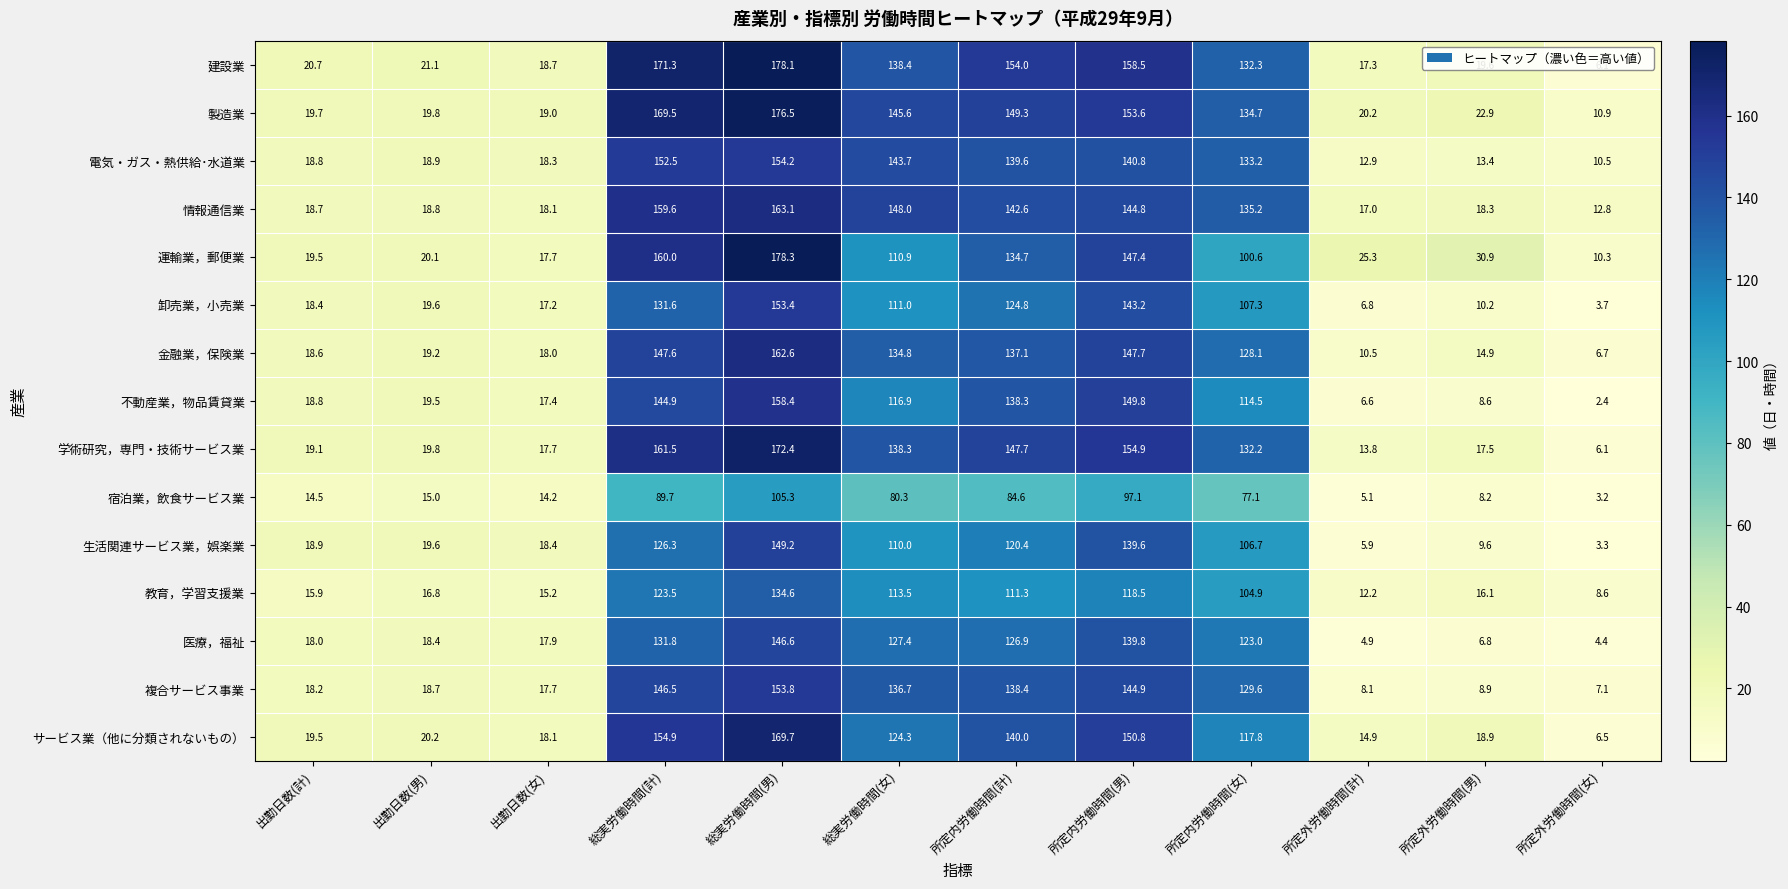

Is it true that 複合サービス事業 equals 7.1 at 所定外労働時間(女)?

True